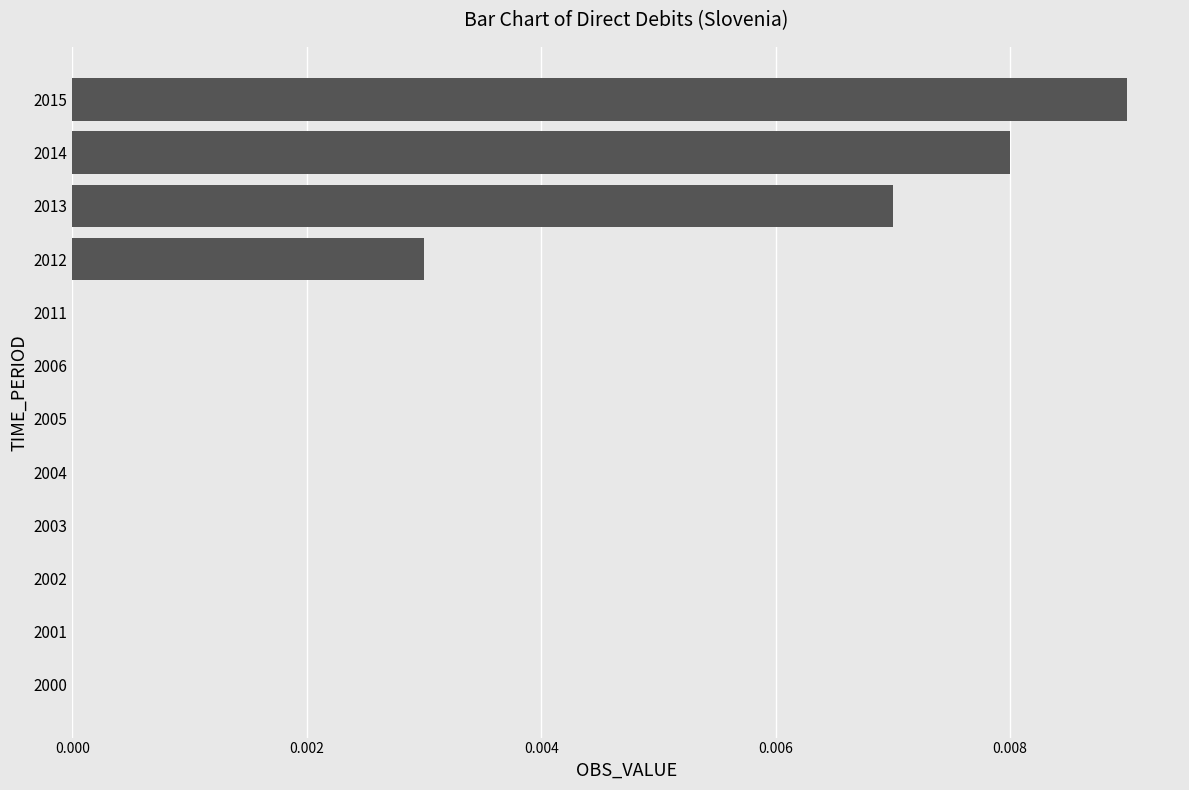

At which category does the chart reach its peak across all series?

2015